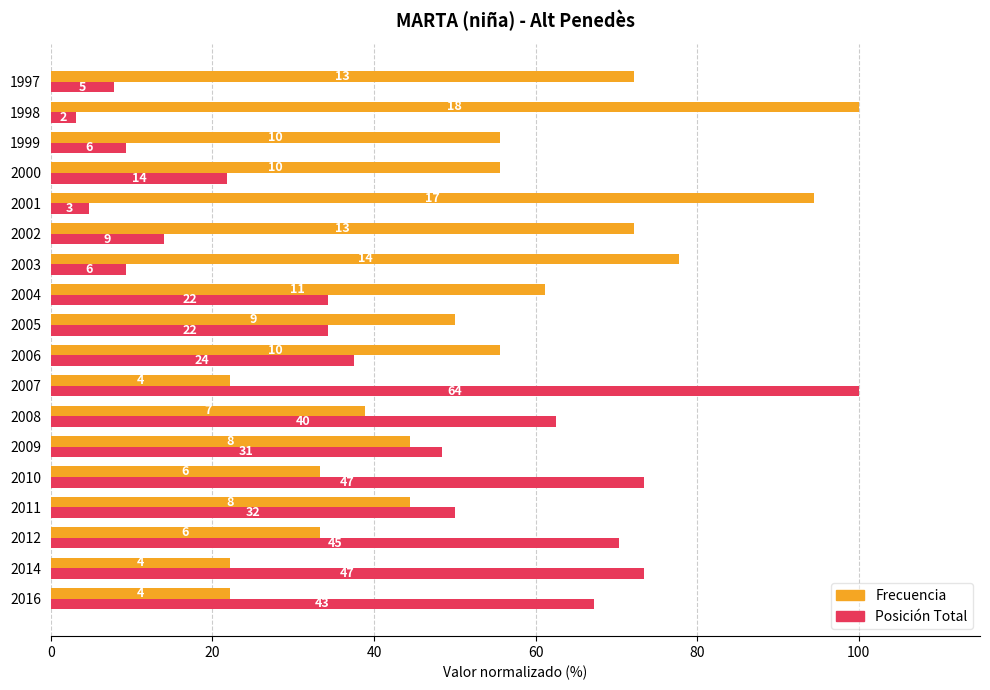

Rank the series by their maximum value, from highest to lowest.

Frecuencia, Posición Total